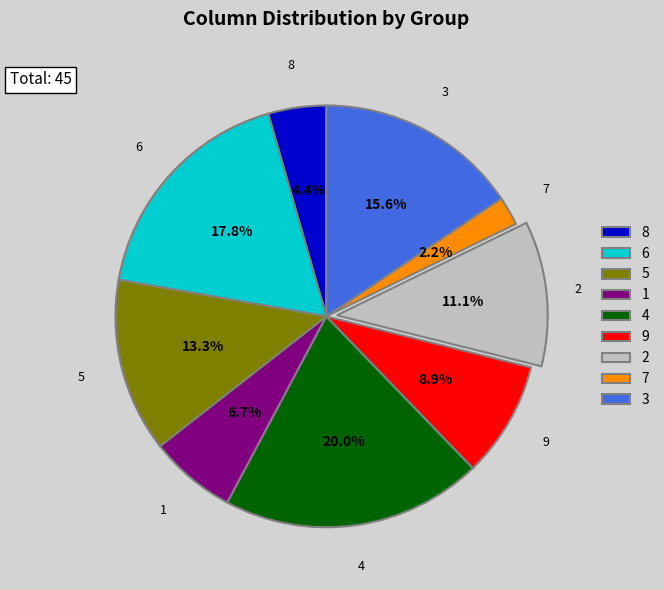

Rank the categories by value from highest to lowest.

4, 6, 3, 5, 2, 9, 1, 8, 7